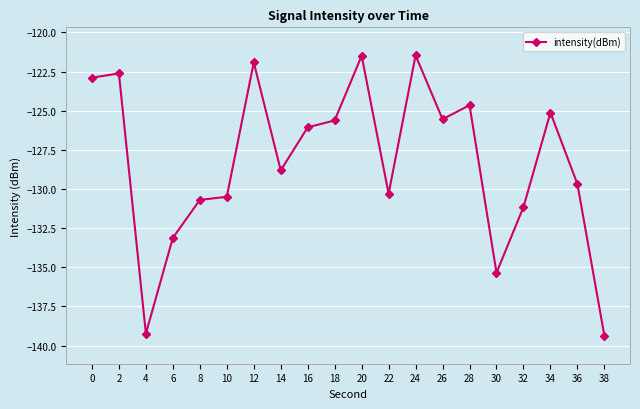

Is it true that the value at 30 is -242.4?

False